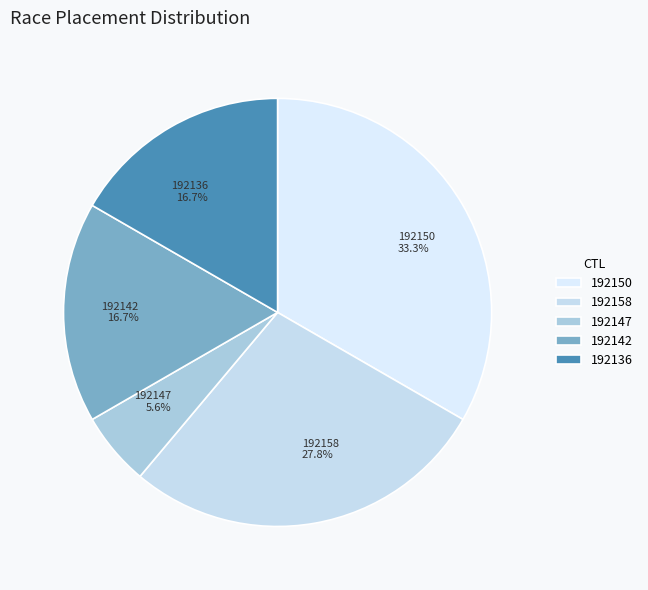

True or false: 192147 accounts for 15% of the total.

False